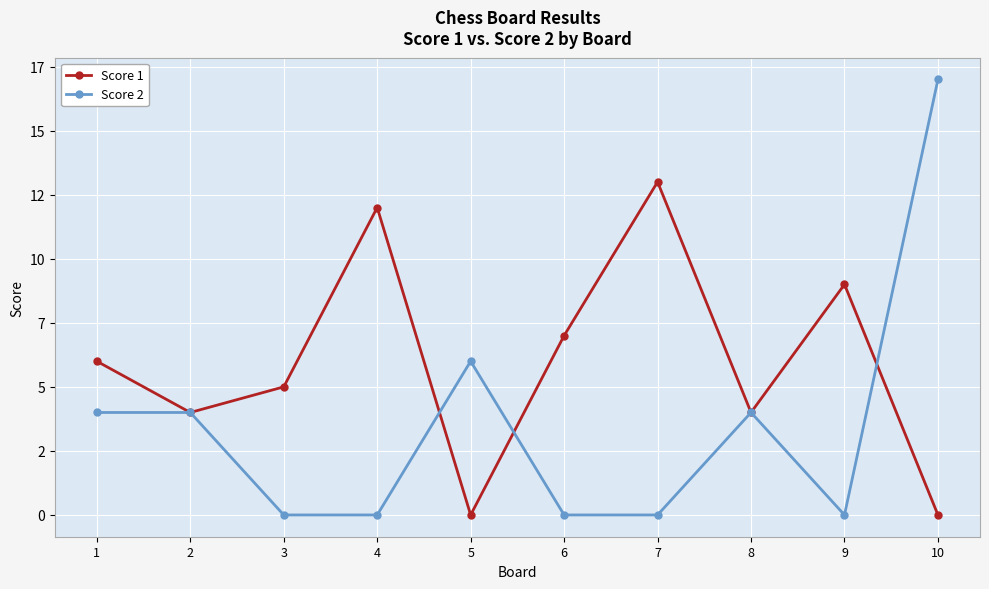

Which category has the lowest value in the Score 1 series?

5